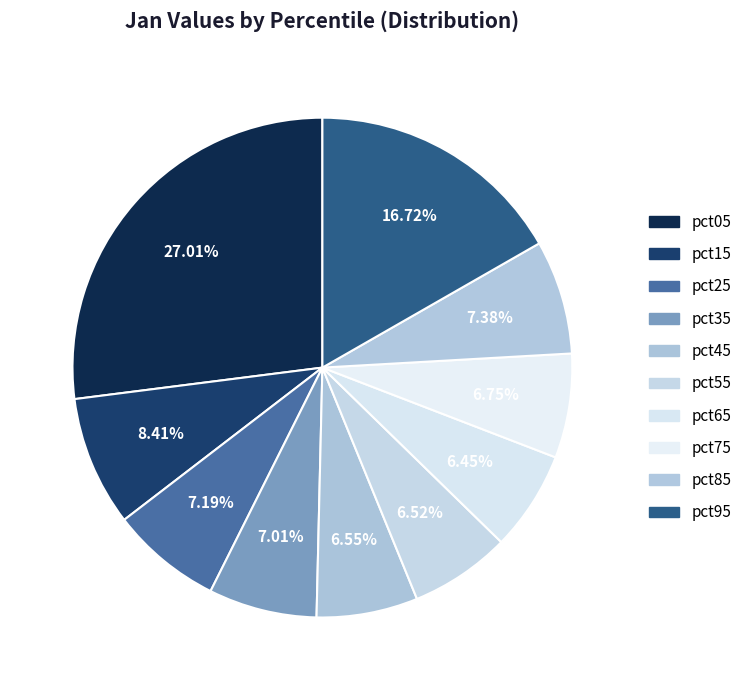

Between pct65 and pct25, which is larger?

pct25